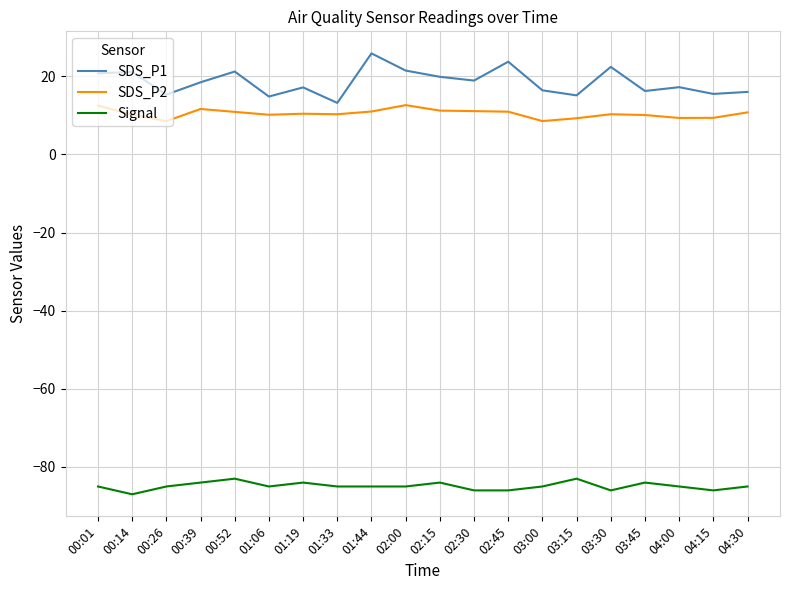

Which series has the widest spread of values?

SDS_P1